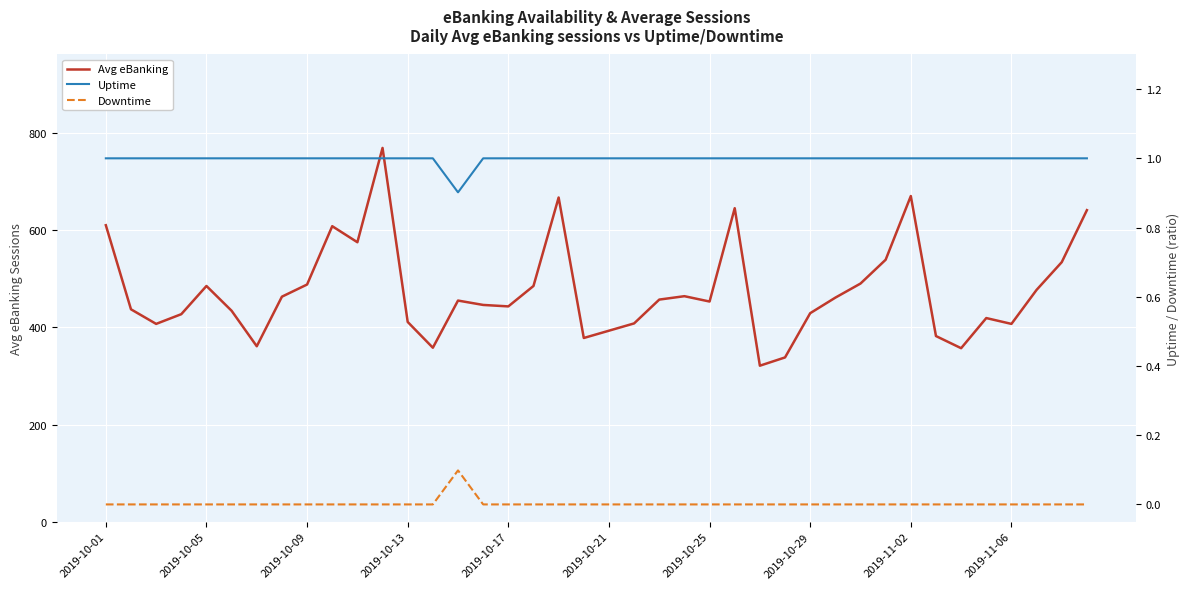

How many series are shown in this chart?

3